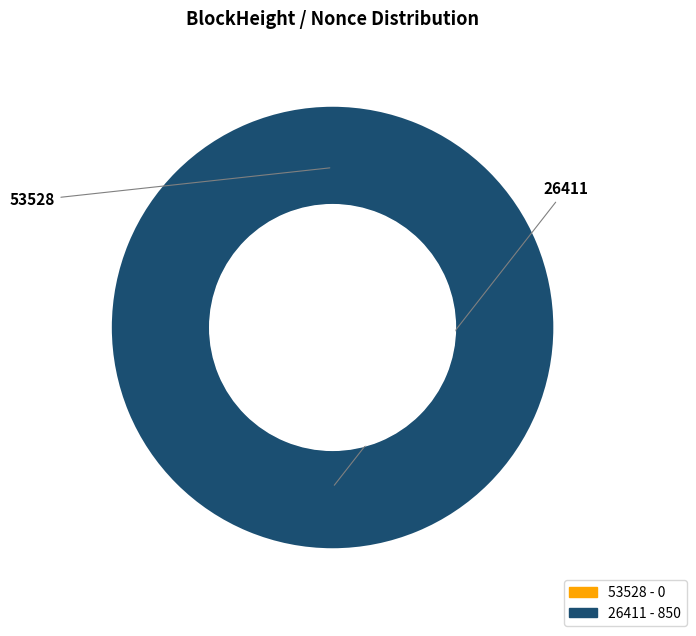

To the nearest percent, what is the average slice percentage?

50%